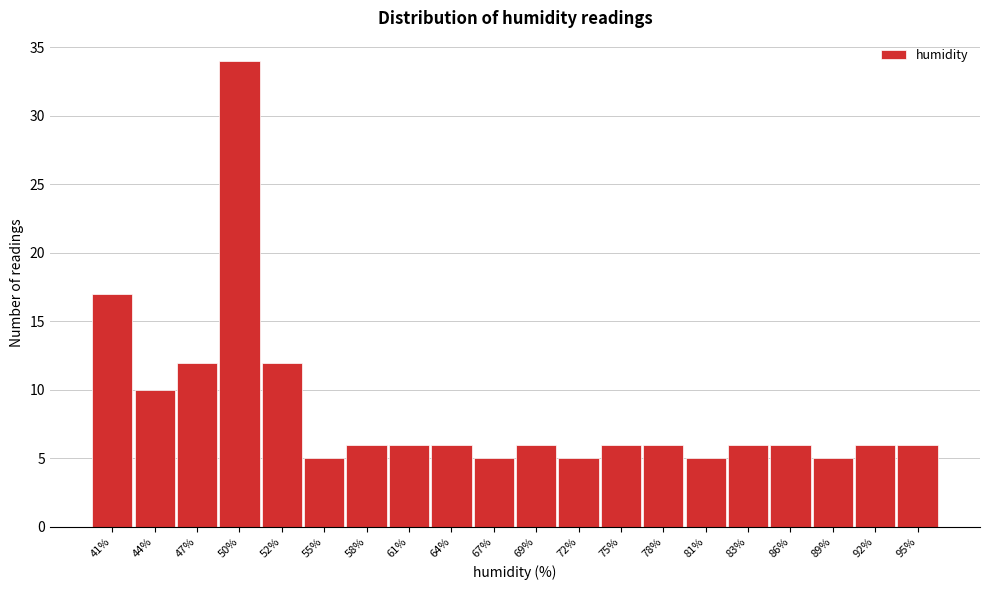

Reading left to right, extract all data points from this chart.

17	10	12	34	12	5	6	6	6	5	6	5	6	6	5	6	6	5	6	6